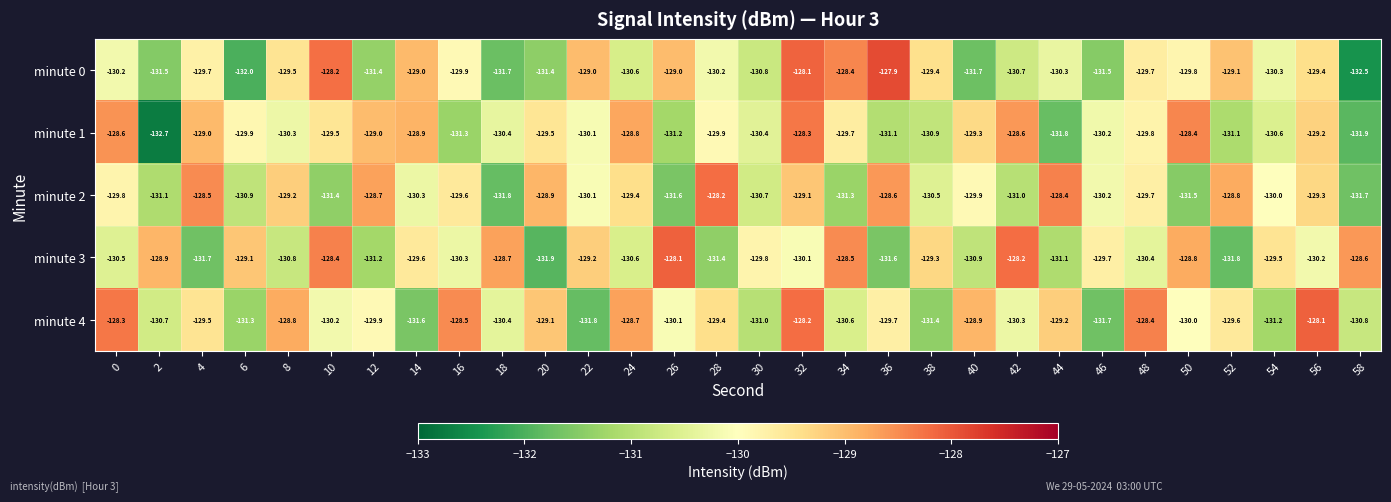

What is the difference between the maximum and minimum values in the minute 4 series?

3.7